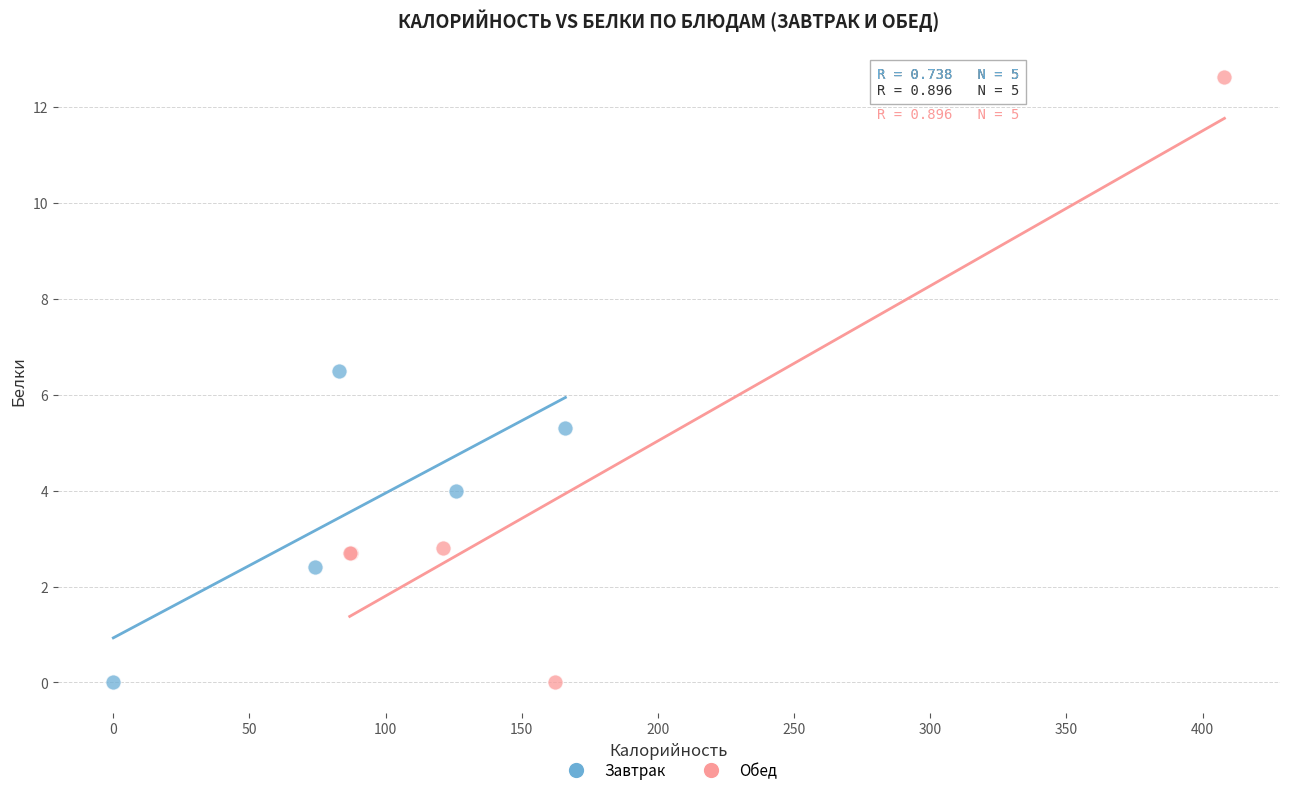

Which series reaches the maximum Y coordinate?

Обед